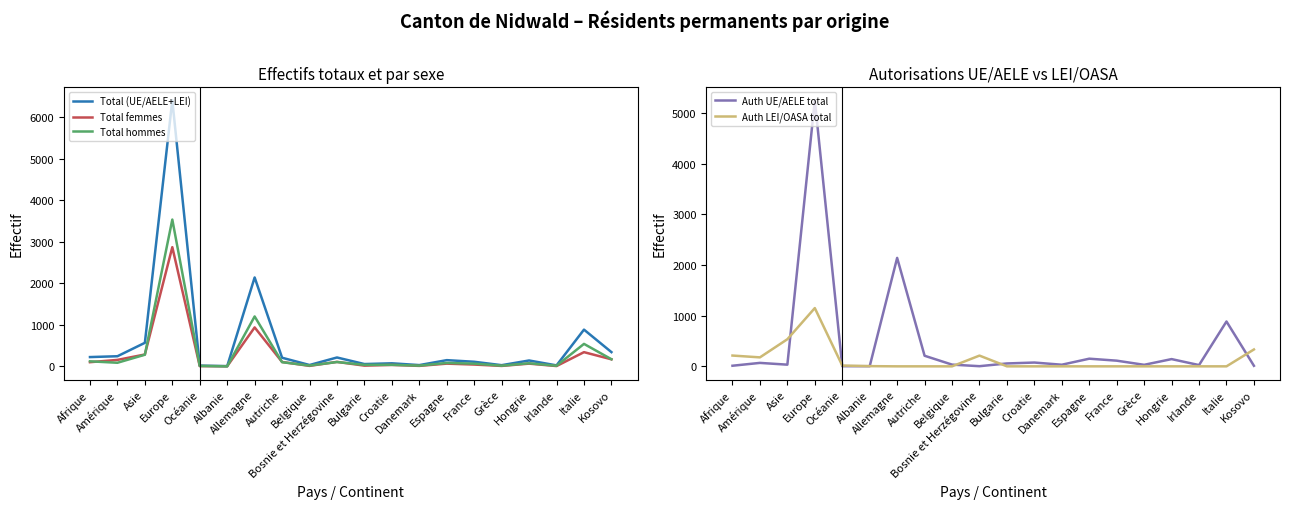

Between which two adjacent categories do Total hommes and Total femmes first intersect?

Afrique and Amérique